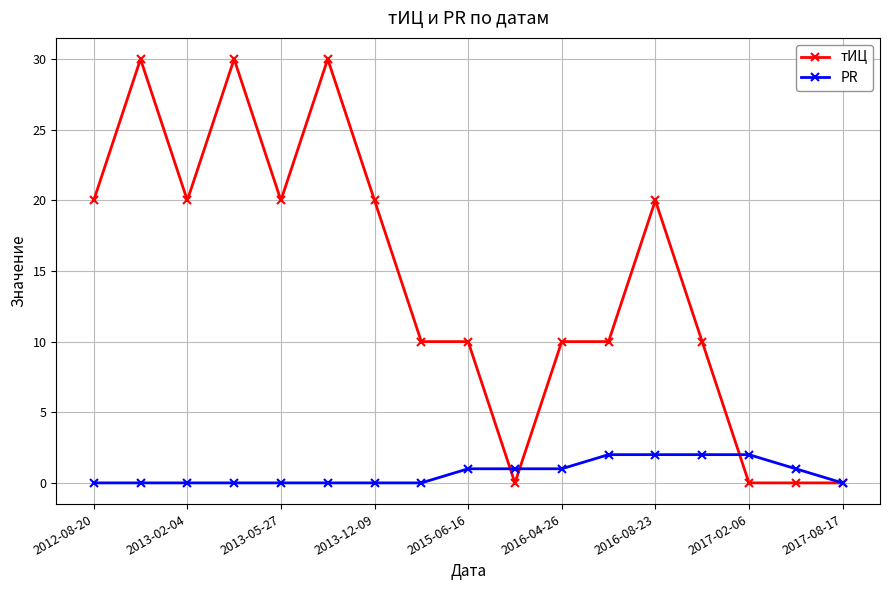

What is the highest value of the тИЦ series?

30